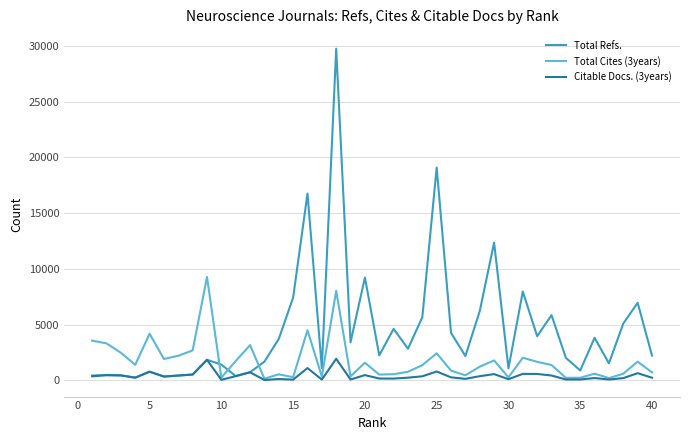

Which series has the largest total across all categories?

Total Refs.